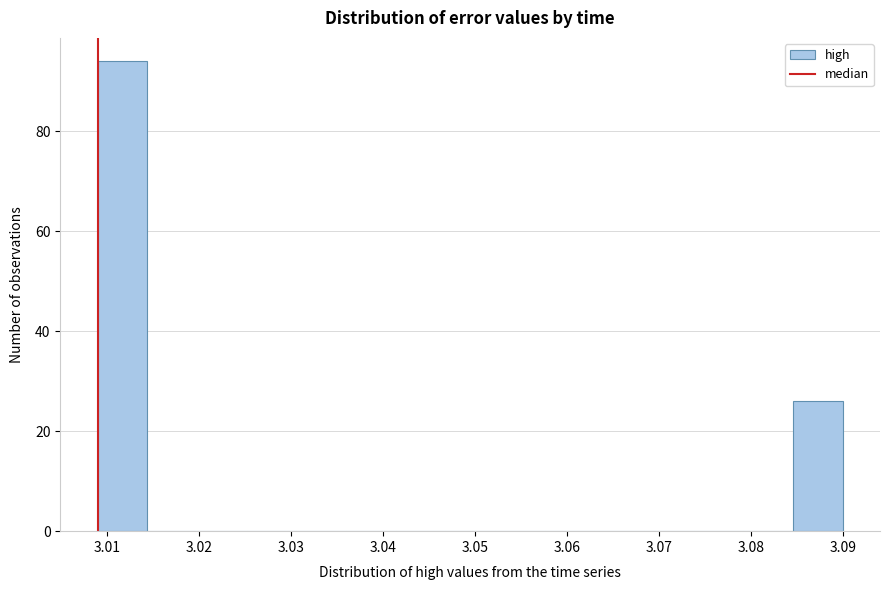

Which range on the x-axis has the tallest bar?

3.009 to 3.014